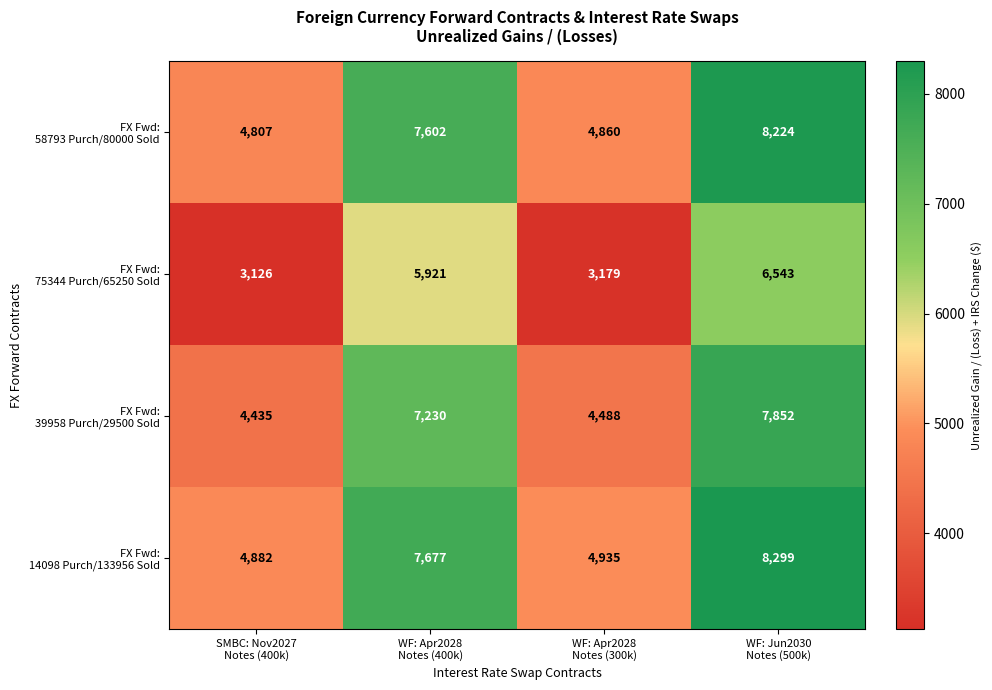

What is the maximum value shown in the chart?

8299